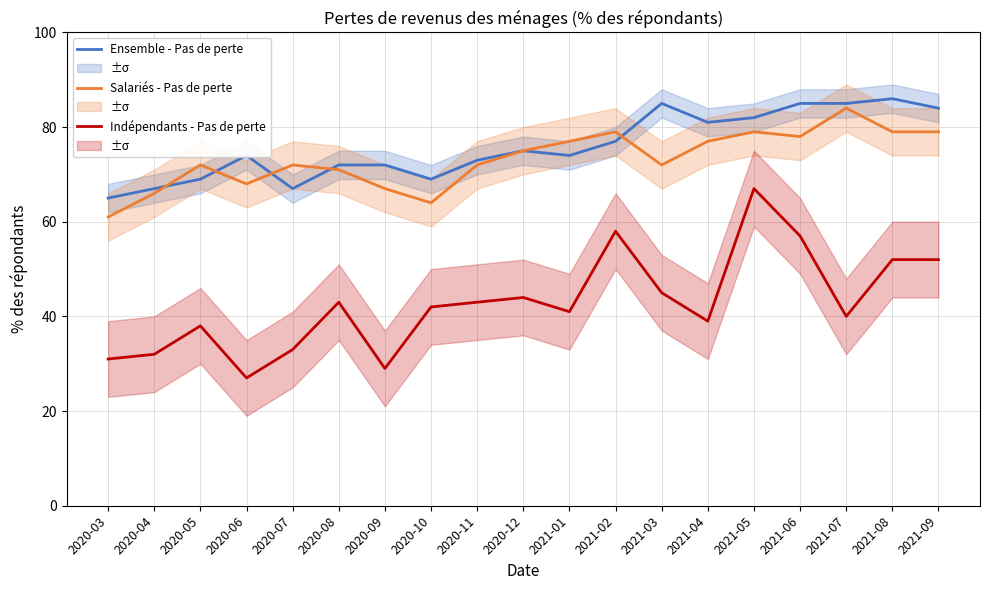

What position from the right is 2020-03?

19